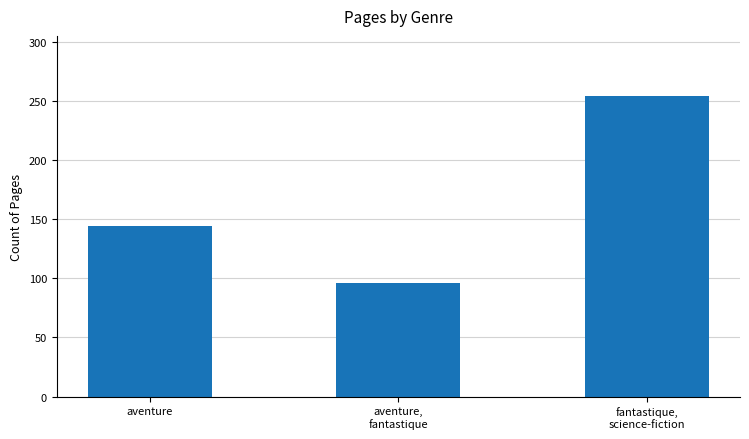

Approximately how many times larger is the value at aventure compared to fantastique,
science-fiction?

0.6